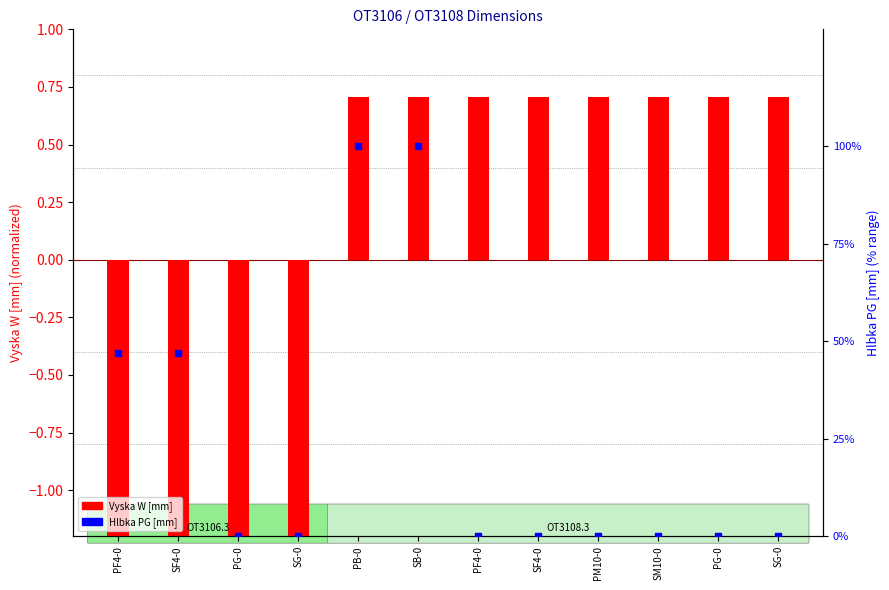

Is the value of Hlbka PG [mm] at PF4-0 greater than the value of Vyska W [mm] at SB-0?

Yes